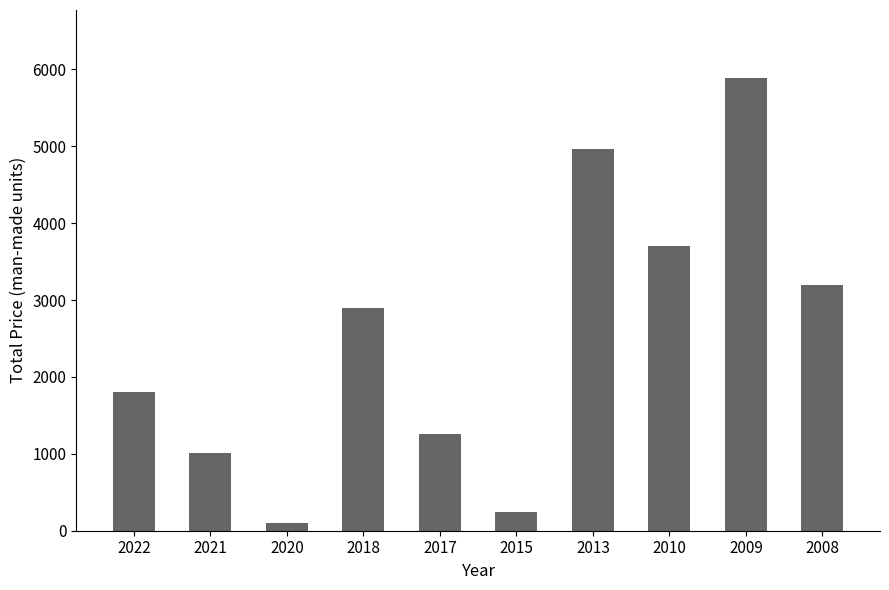

Are the bars horizontal?

No